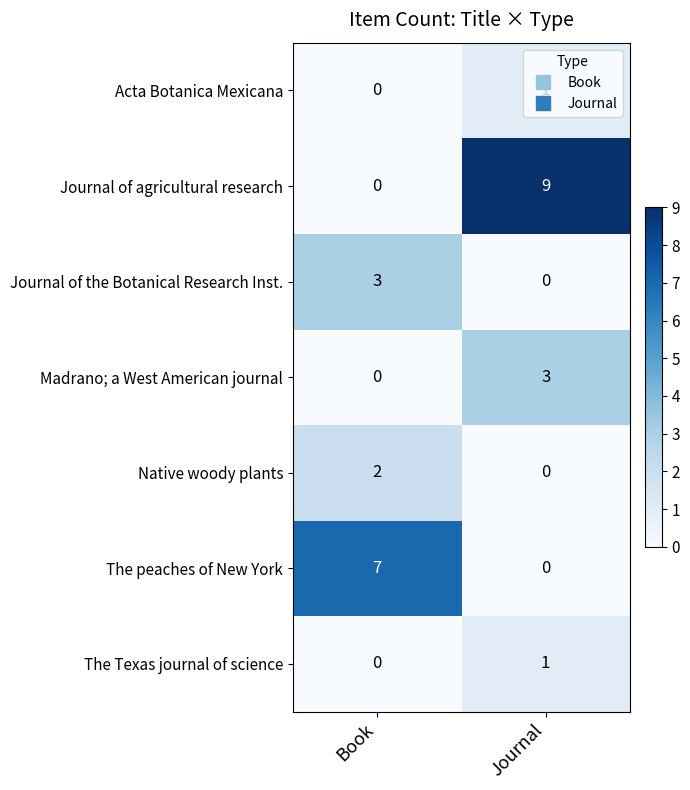

Between Book and Journal, which series saw the biggest shift?

Journal of agricultural research